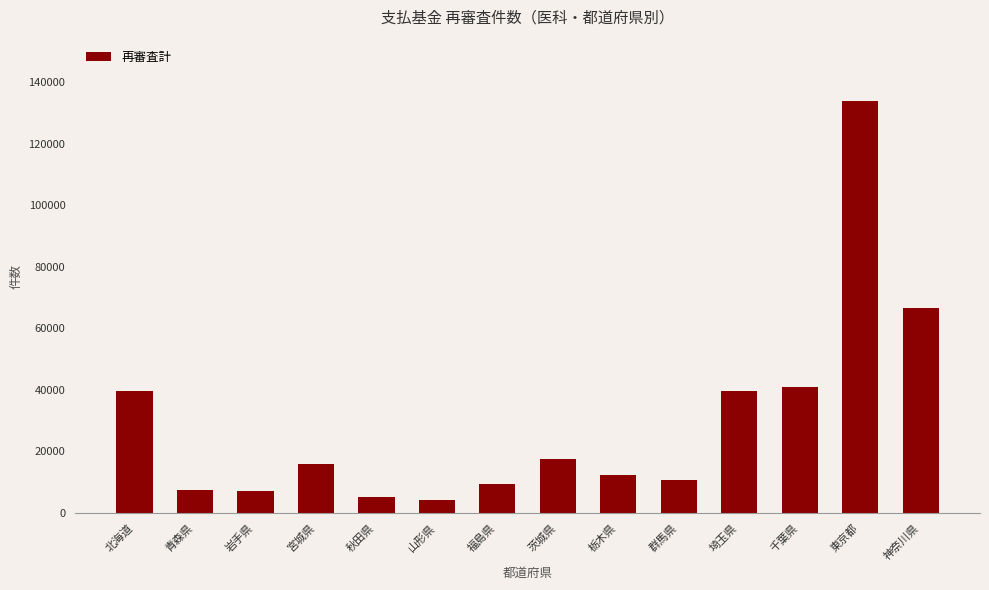

The chart shows a value of 2625 at 群馬県. True or false?

False